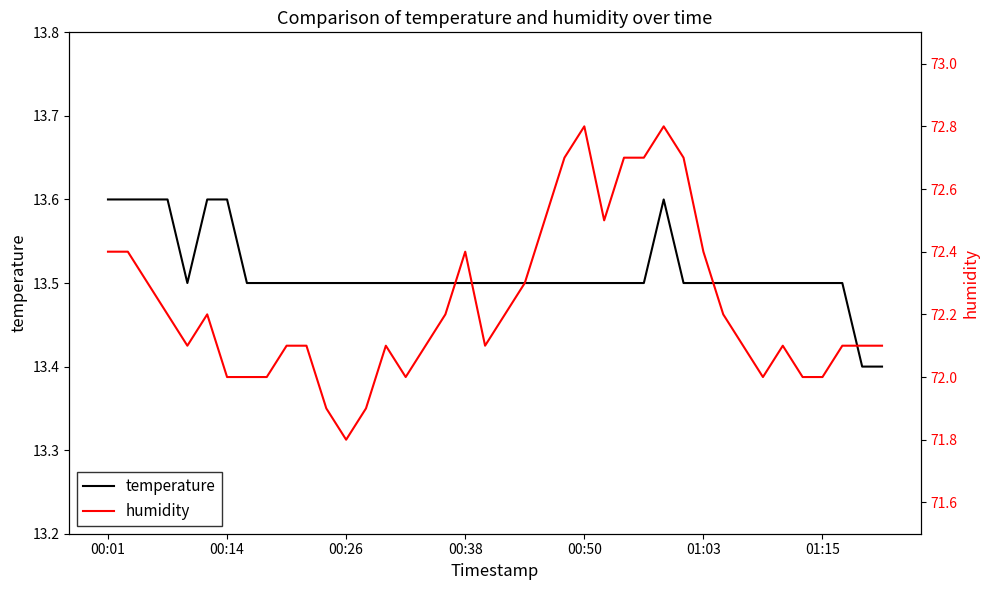

What is the label of the 40th point from the right?

00:01